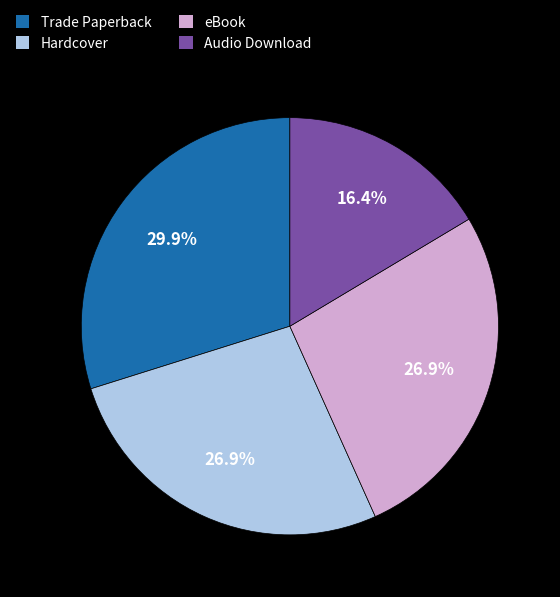

To the nearest percent, what percentage of the pie is Audio Download?

16%